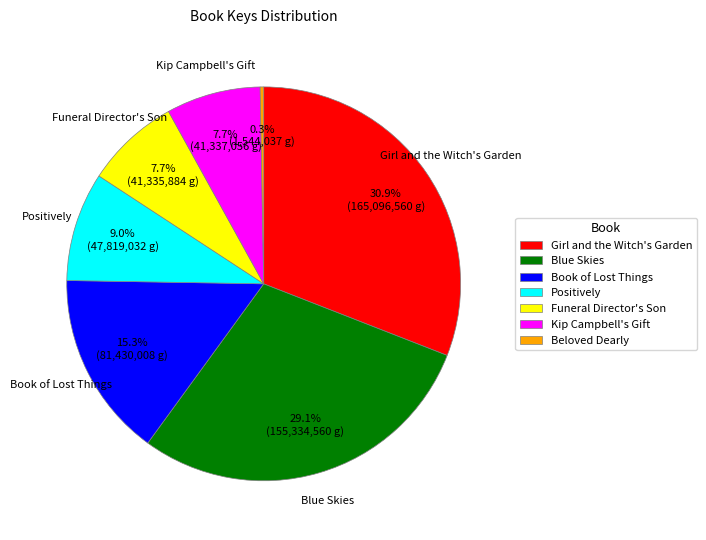

Is it true that Kip Campbell's Gift is 1% of the pie?

False